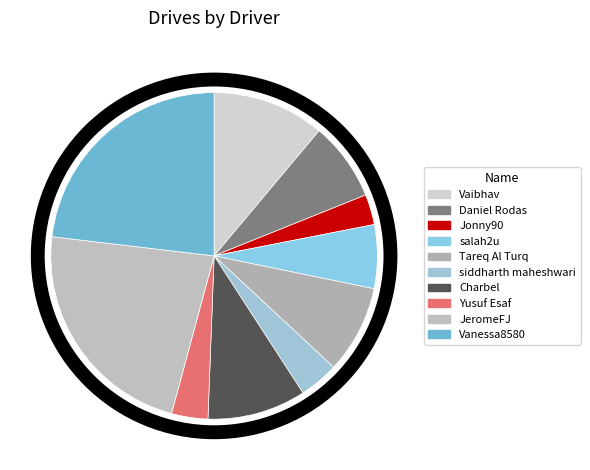

Does any single category account for the majority?

No